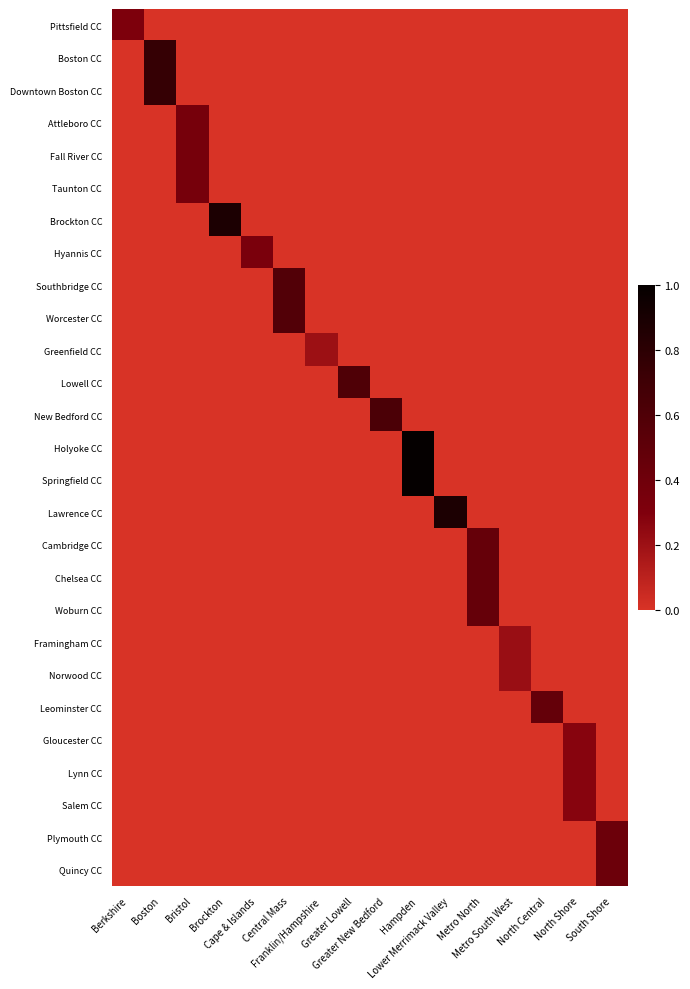

At which category does the chart reach its peak across all series?

Hampden